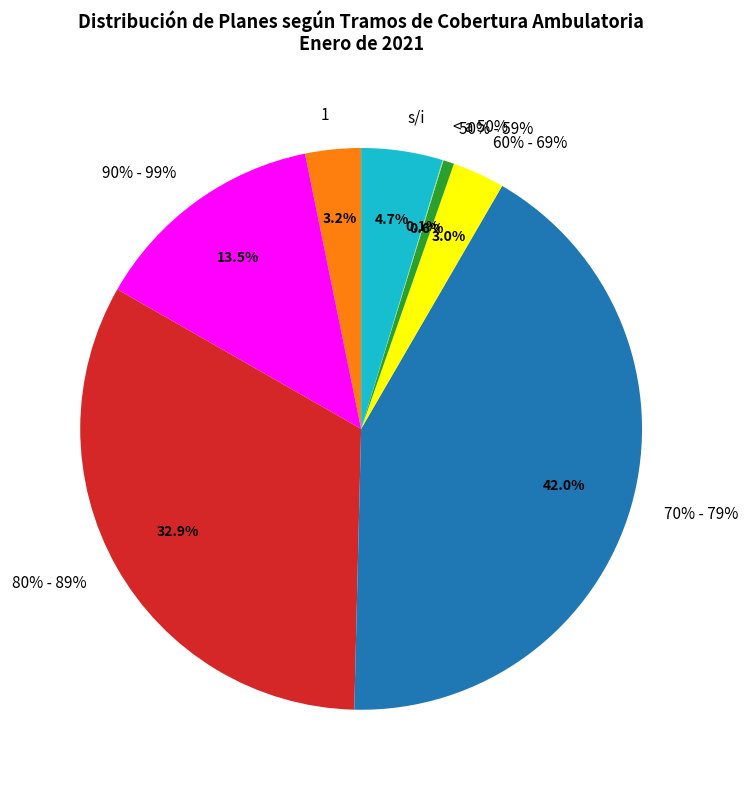

Does 1 represent more than half of the total?

No